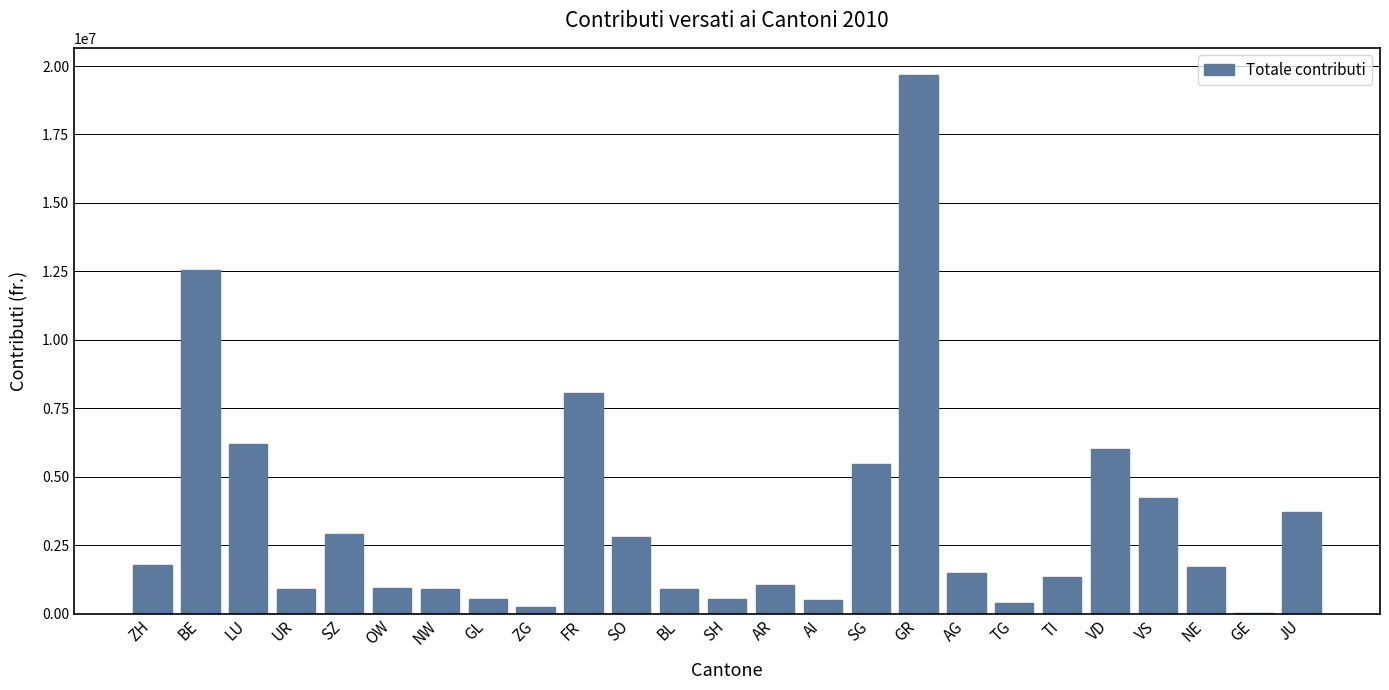

Where is the data nearest to the value 9856804?

FR